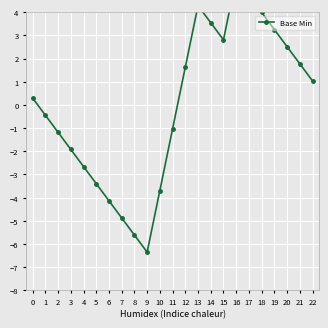

Where is the first local maximum?

13